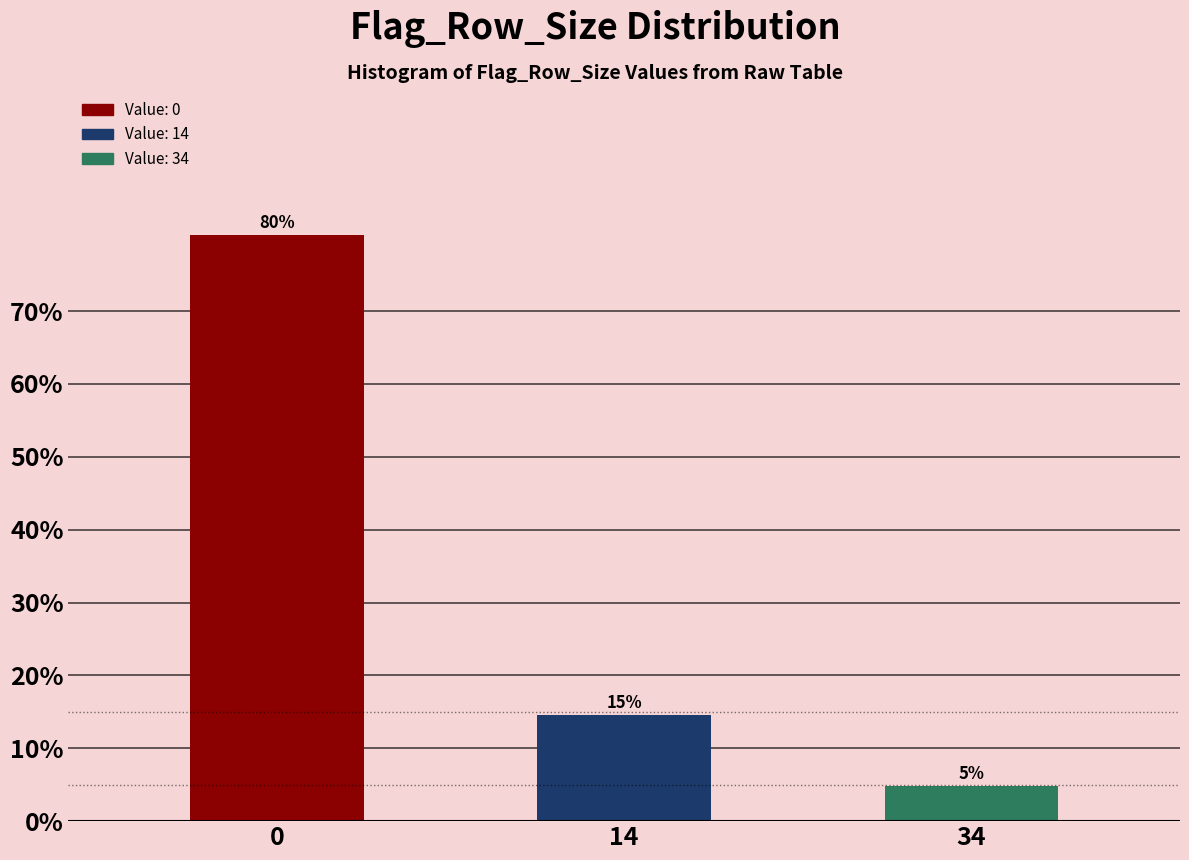

Does the chart contain any negative values?

No